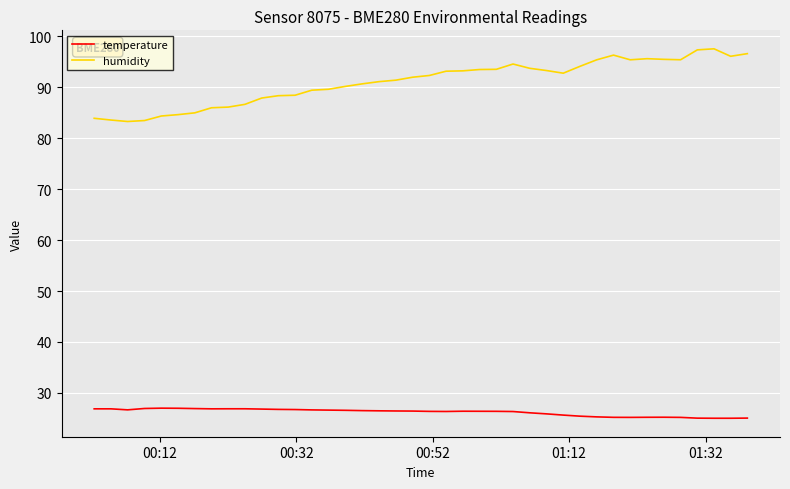

Rank the series by their average value, from highest to lowest.

humidity, temperature